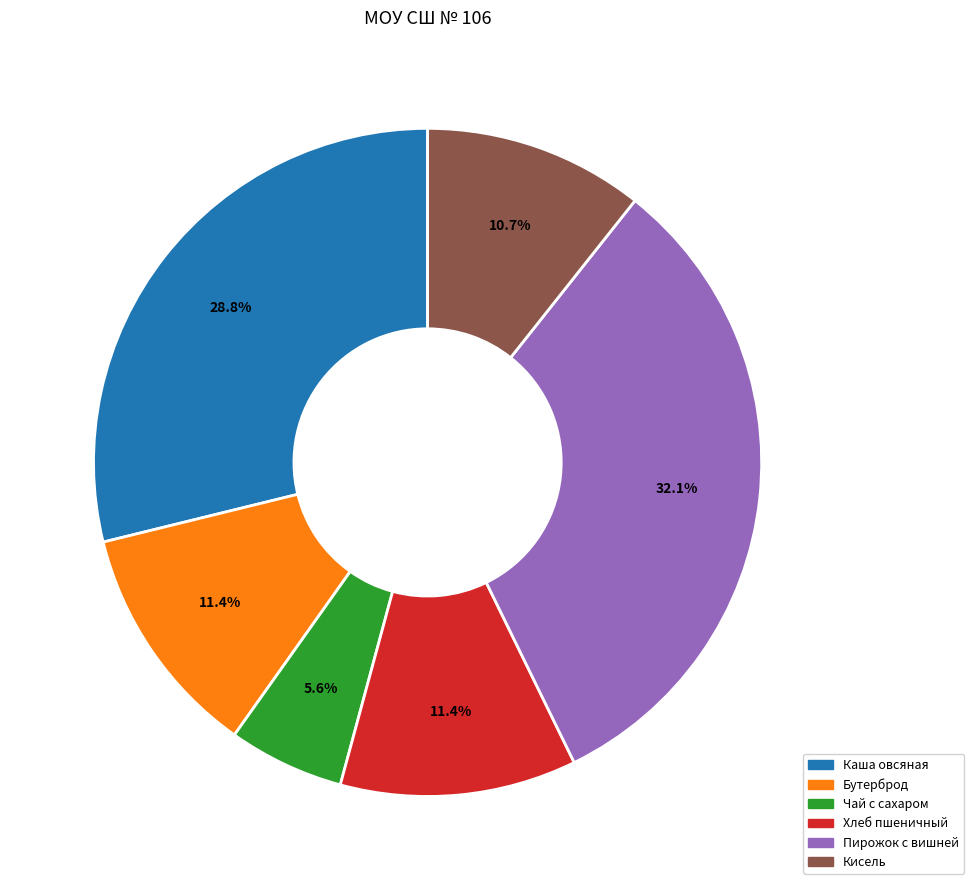

What percentage do Чай с сахаром and Кисель together represent?

16.3%